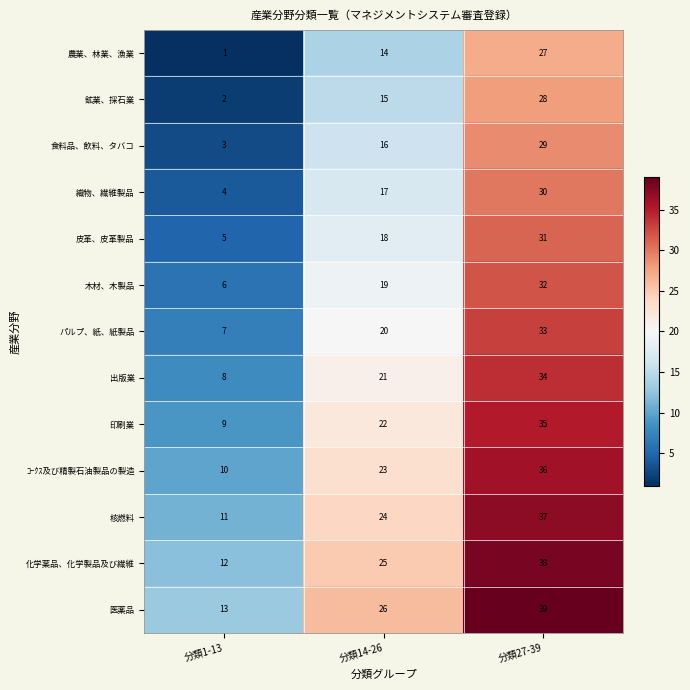

Rank the series at 分類1-13 from highest to lowest value.

医薬品, 化学薬品、化学製品及び繊維, 核燃料, ｺｰｸｽ及び精製石油製品の製造, 印刷業, 出版業, パルプ、紙、紙製品, 木材、木製品, 皮革、皮革製品, 織物、繊維製品, 食料品、飲料、タバコ, 鉱業、採石業, 農業、林業、漁業